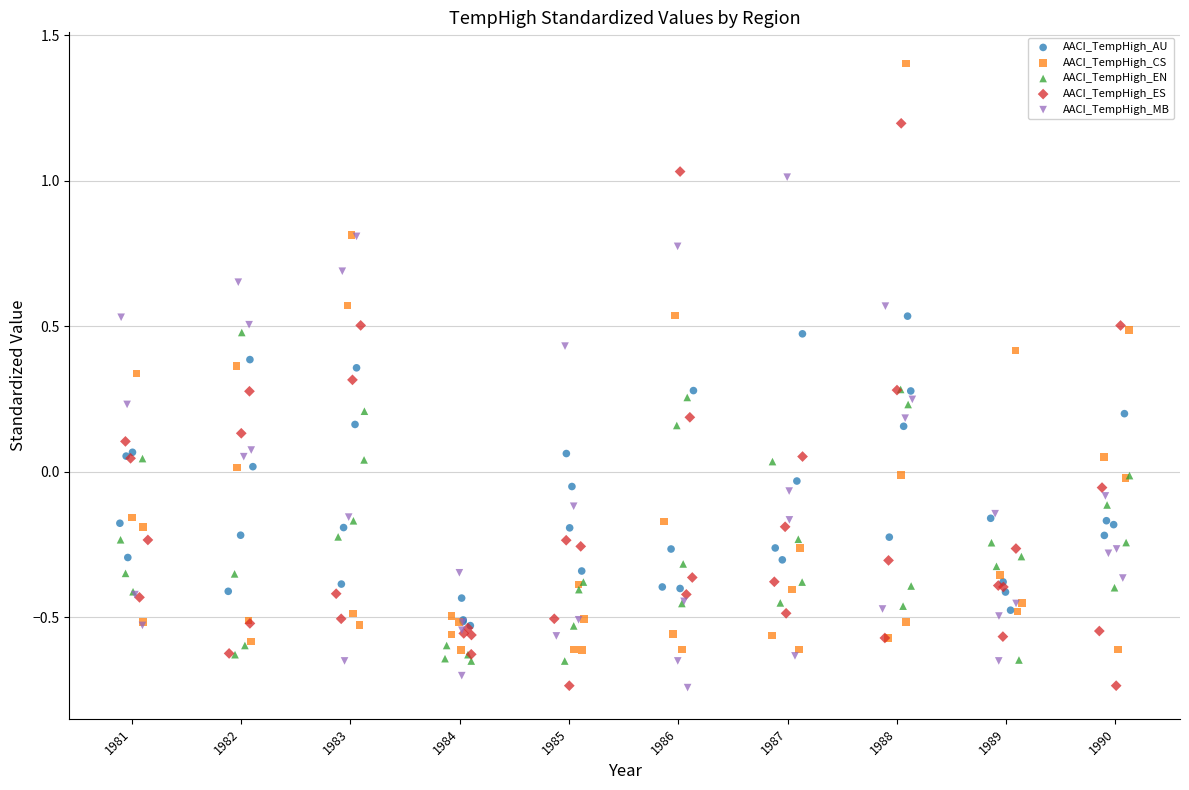

Which series contains the highest Y value?

AACI_TempHigh_CS